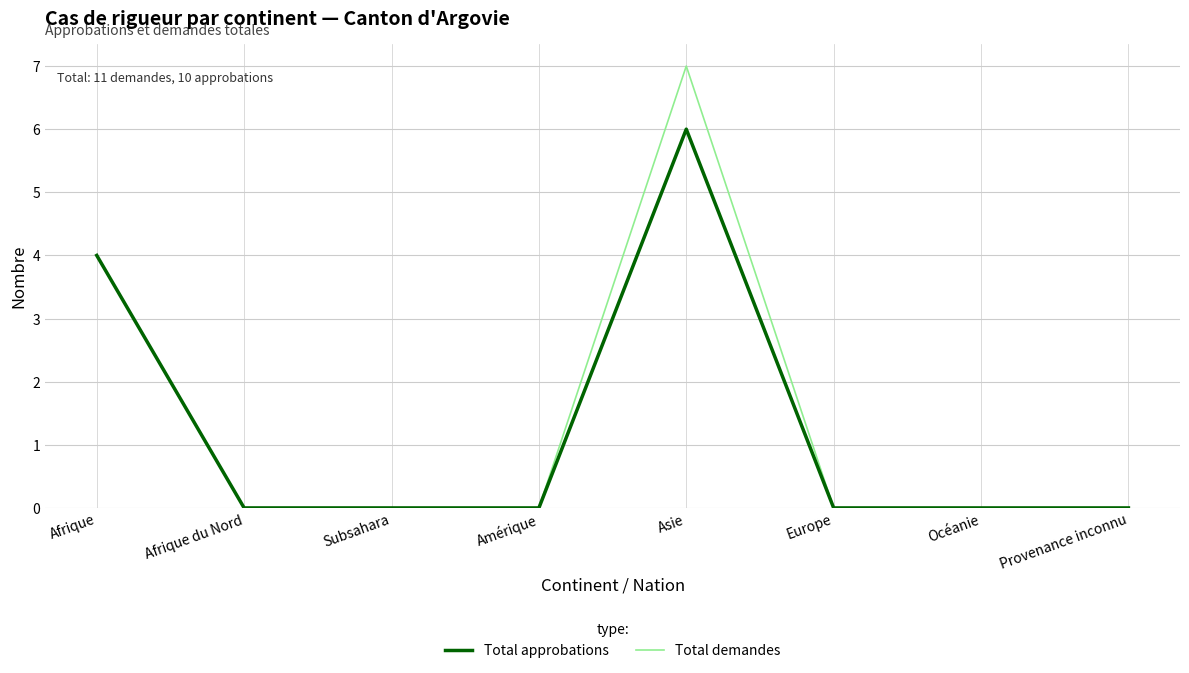

Reading left to right, extract all data points from this chart.

Total approbations: Afrique=4	Afrique du Nord=0	Subsahara=0	Amérique=0	Asie=6	Europe=0	Océanie=0	Provenance inconnu=0
Total demandes: Afrique=4	Afrique du Nord=0	Subsahara=0	Amérique=0	Asie=7	Europe=0	Océanie=0	Provenance inconnu=0